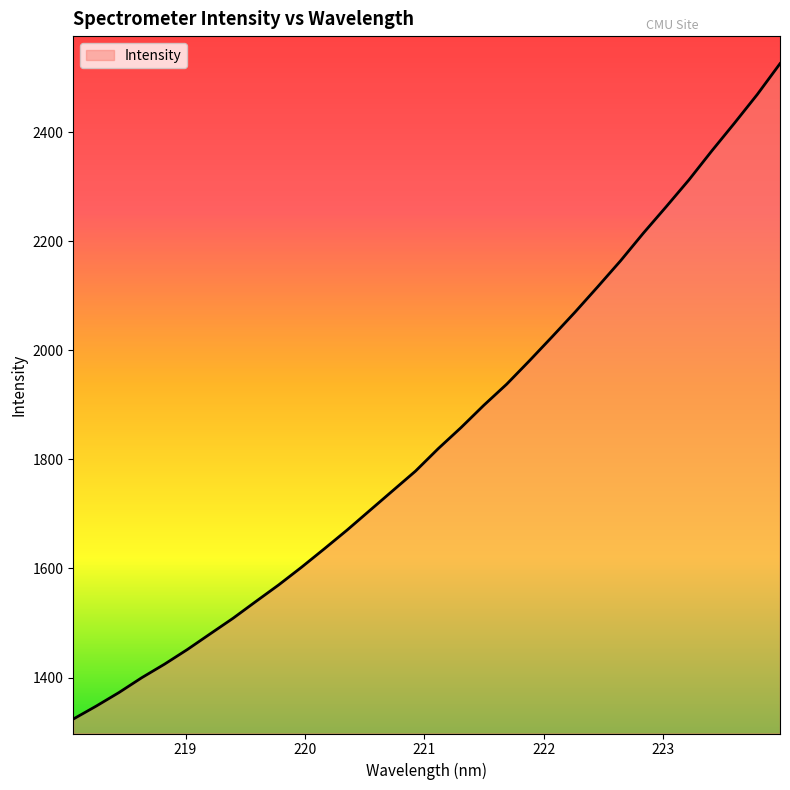

What is the difference between the maximum and minimum values?

1202.5